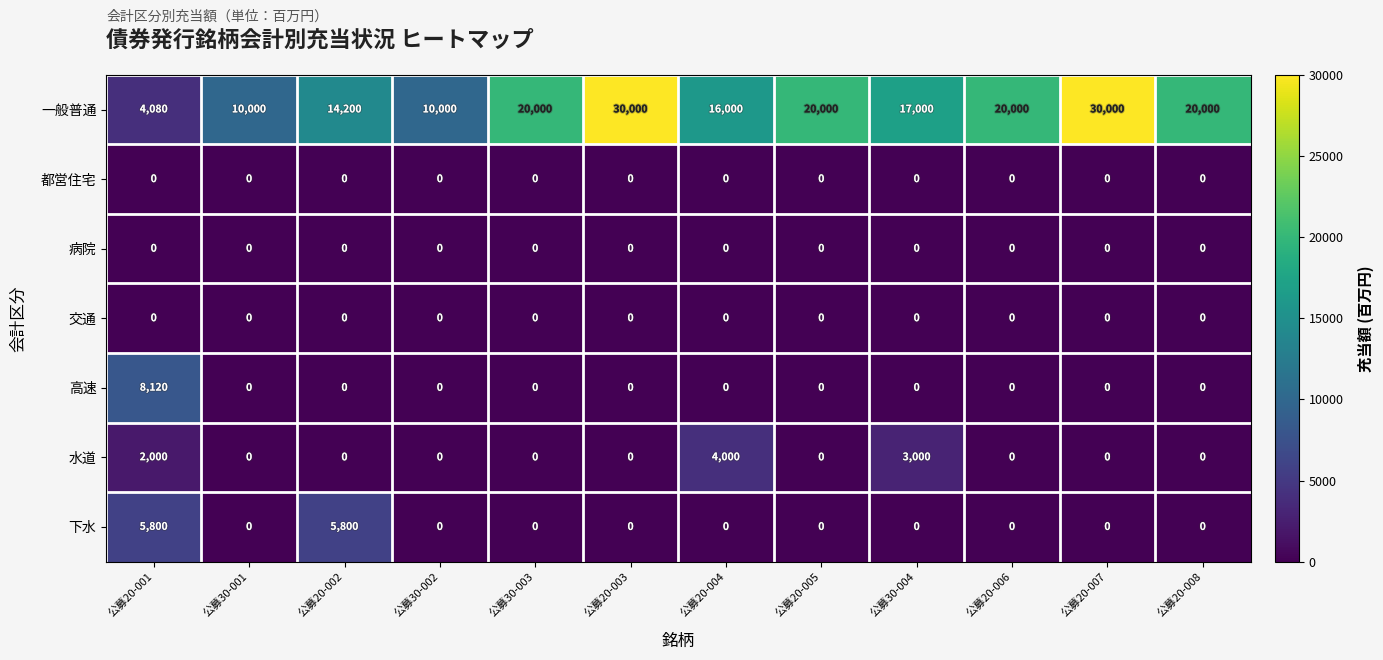

What is the highest value of the 下水 series?

5800